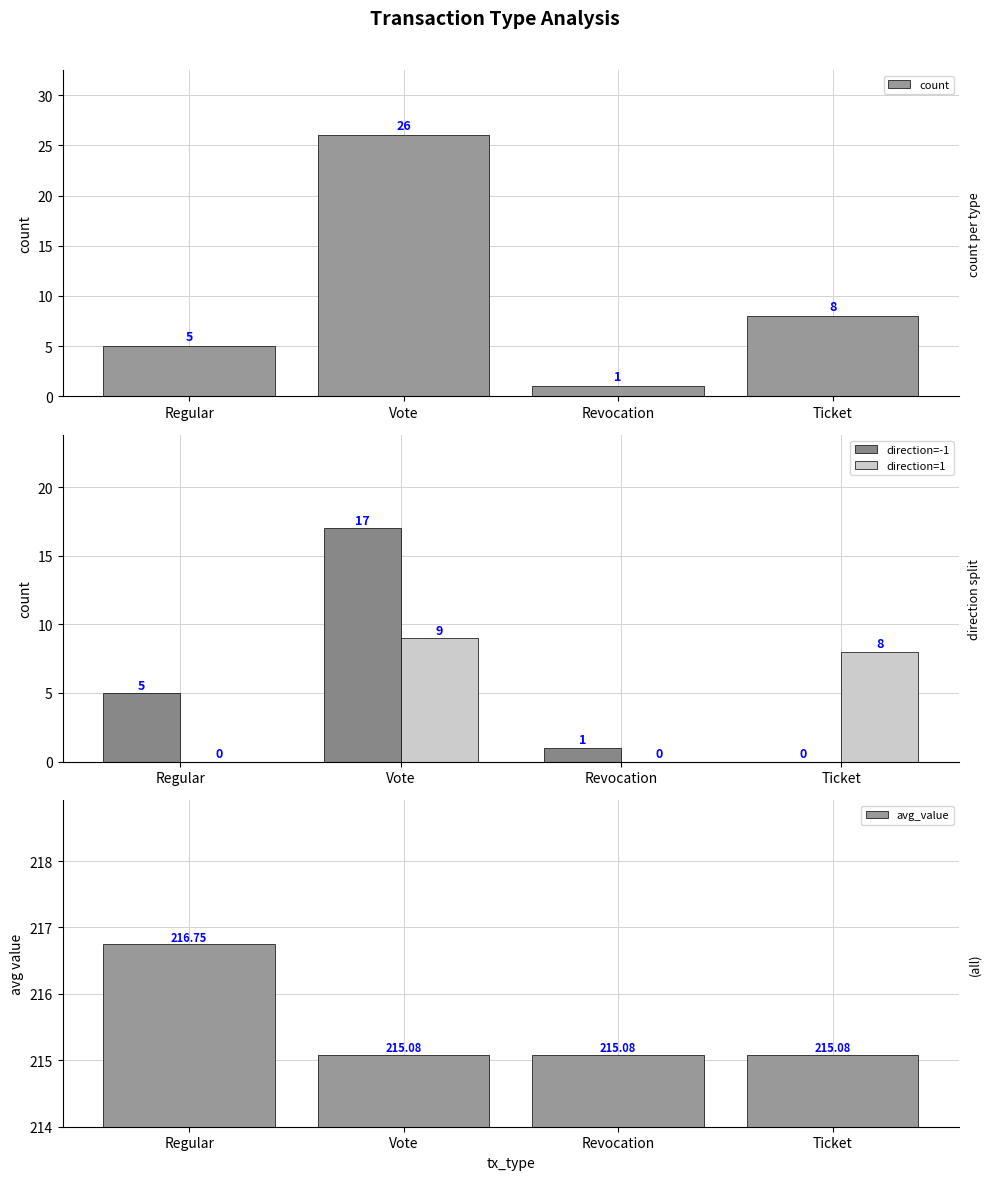

What are all the series names shown in the legend?

count, direction=-1, direction=1, avg_value